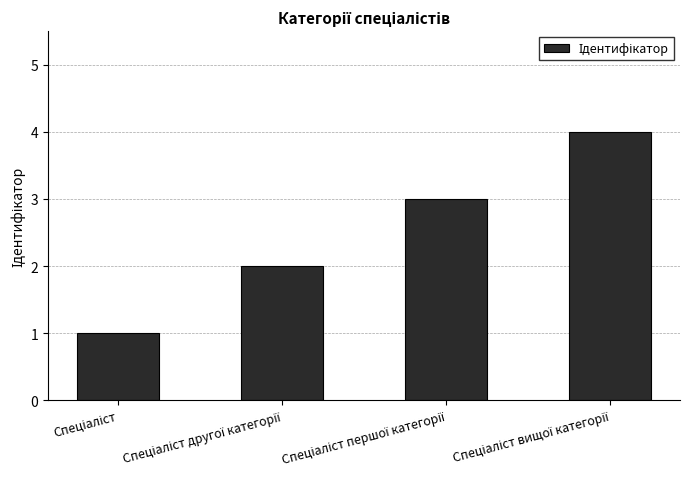

What is the sum of all values?

10